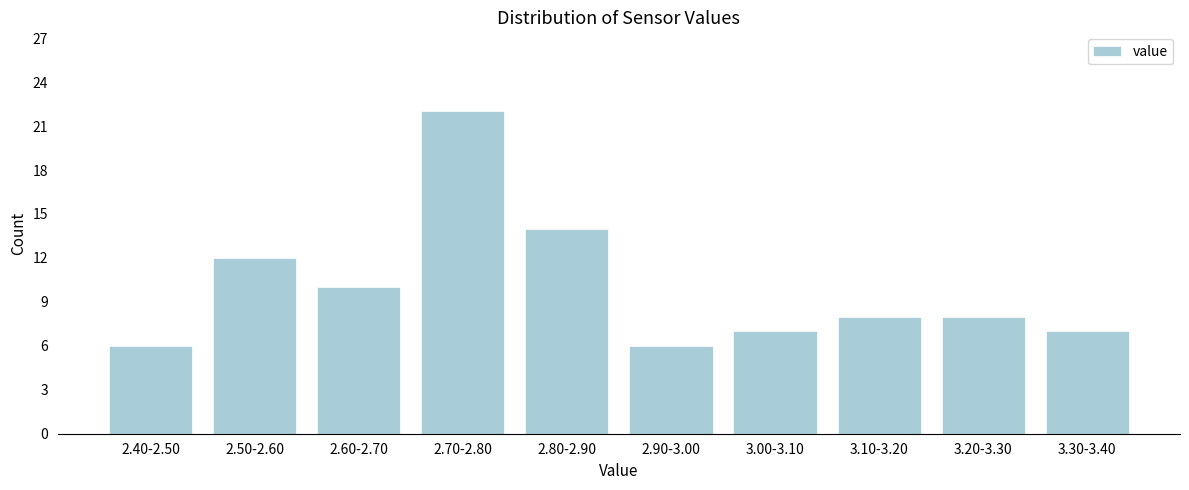

Reading left to right, transcribe all the data shown in this chart.

6	12	10	22	14	6	7	8	8	7